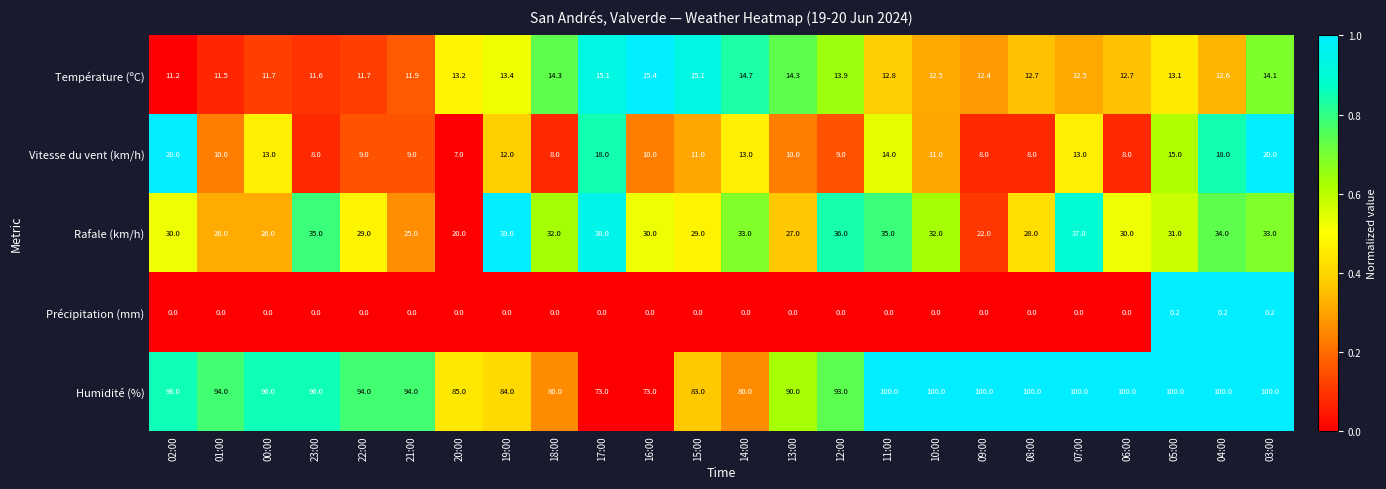

What is the spread (max minus min) of values at 10:00?

100.0